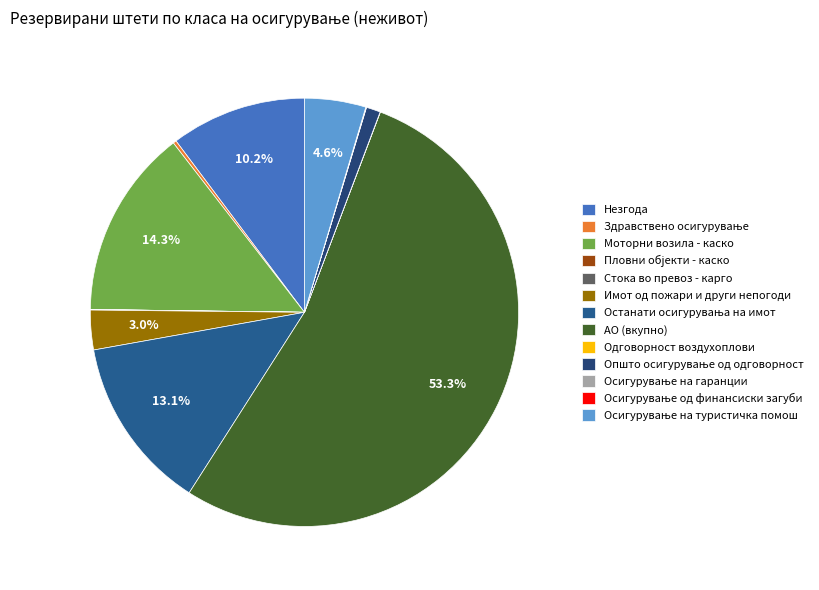

To the nearest percent, what is the difference between the largest and smallest slice percentages?

53%